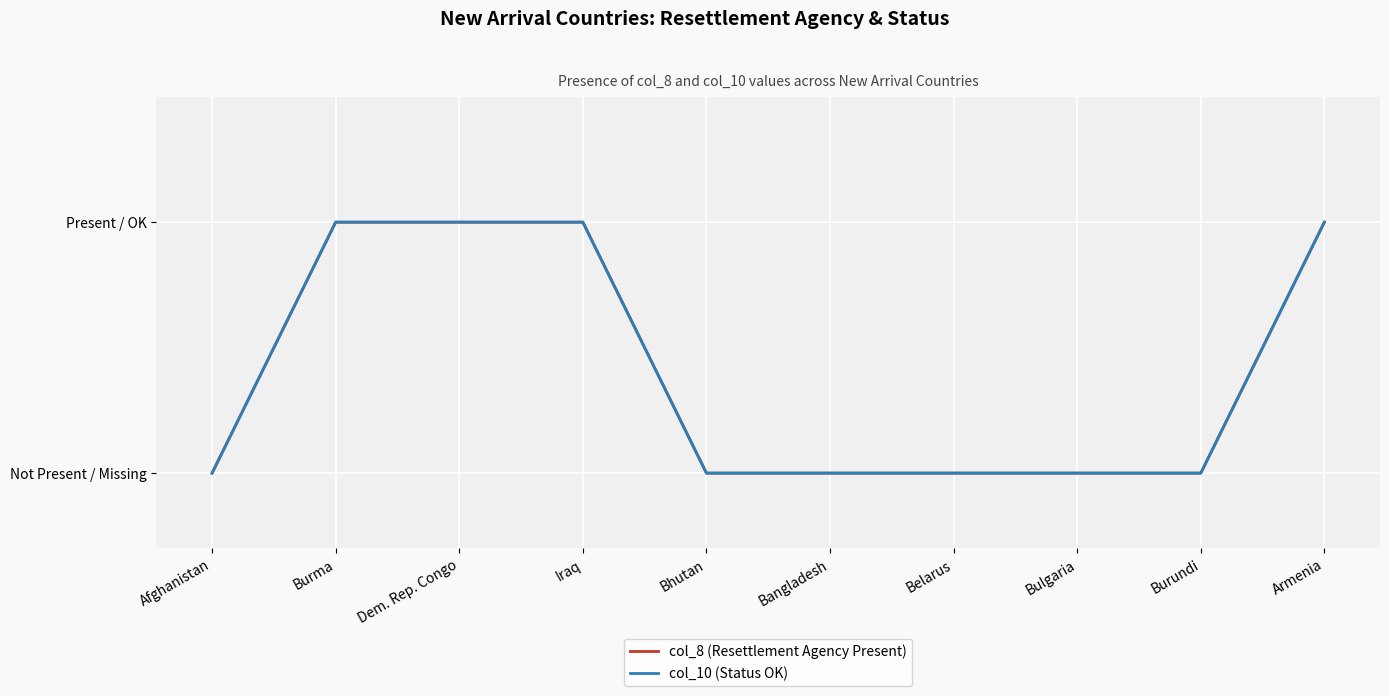

Rank the categories by col_10 (Status OK) value from highest to lowest.

Burma, Dem. Rep. Congo, Iraq, Armenia, Afghanistan, Bhutan, Bangladesh, Belarus, Bulgaria, Burundi